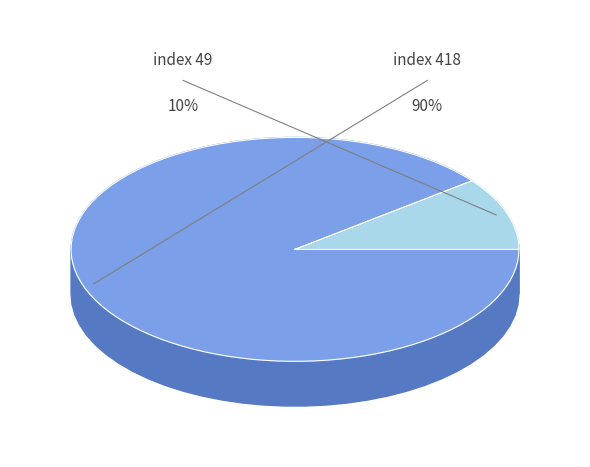

Rank the categories by value from highest to lowest.

index 418, index 49